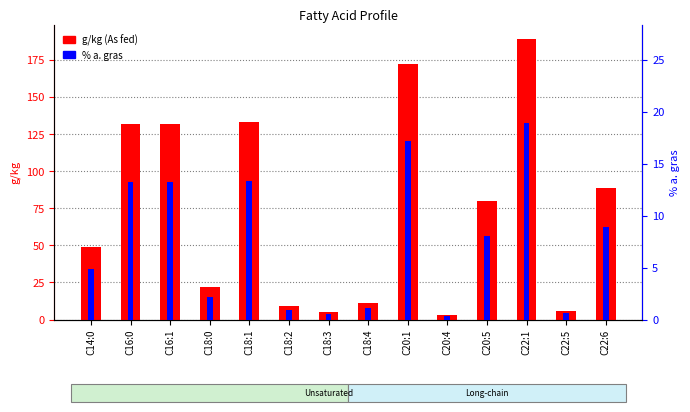

Is the value of % a. gras at C14:0 greater than the value of g/kg (As fed) at C18:2?

No